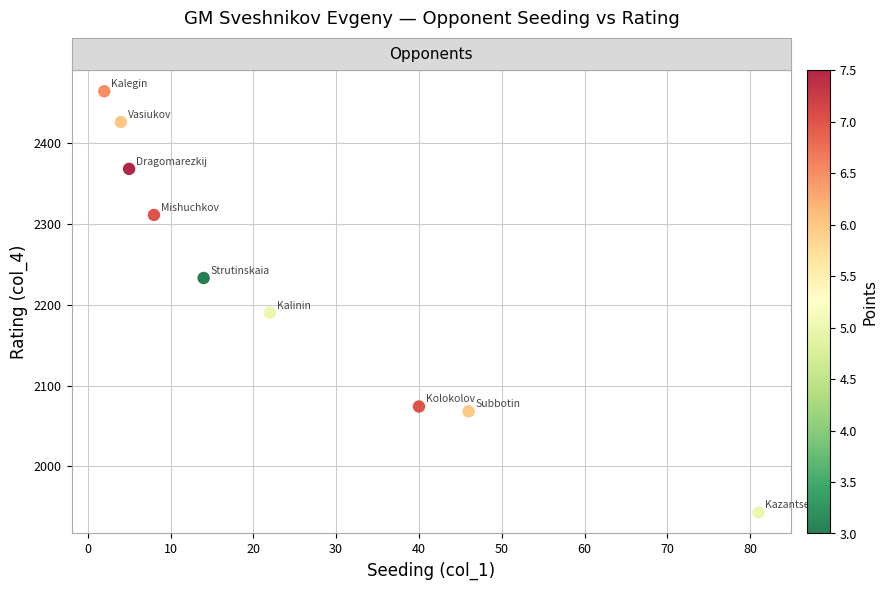

What Y value in the scatter plot is closest to 2203?

2190